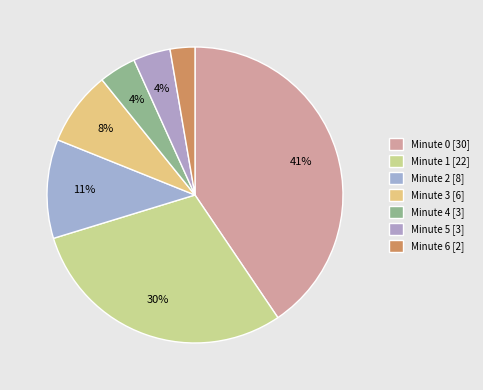

To the nearest percent, what is the difference between the Minute 4 and Minute 2 slice percentages?

7%